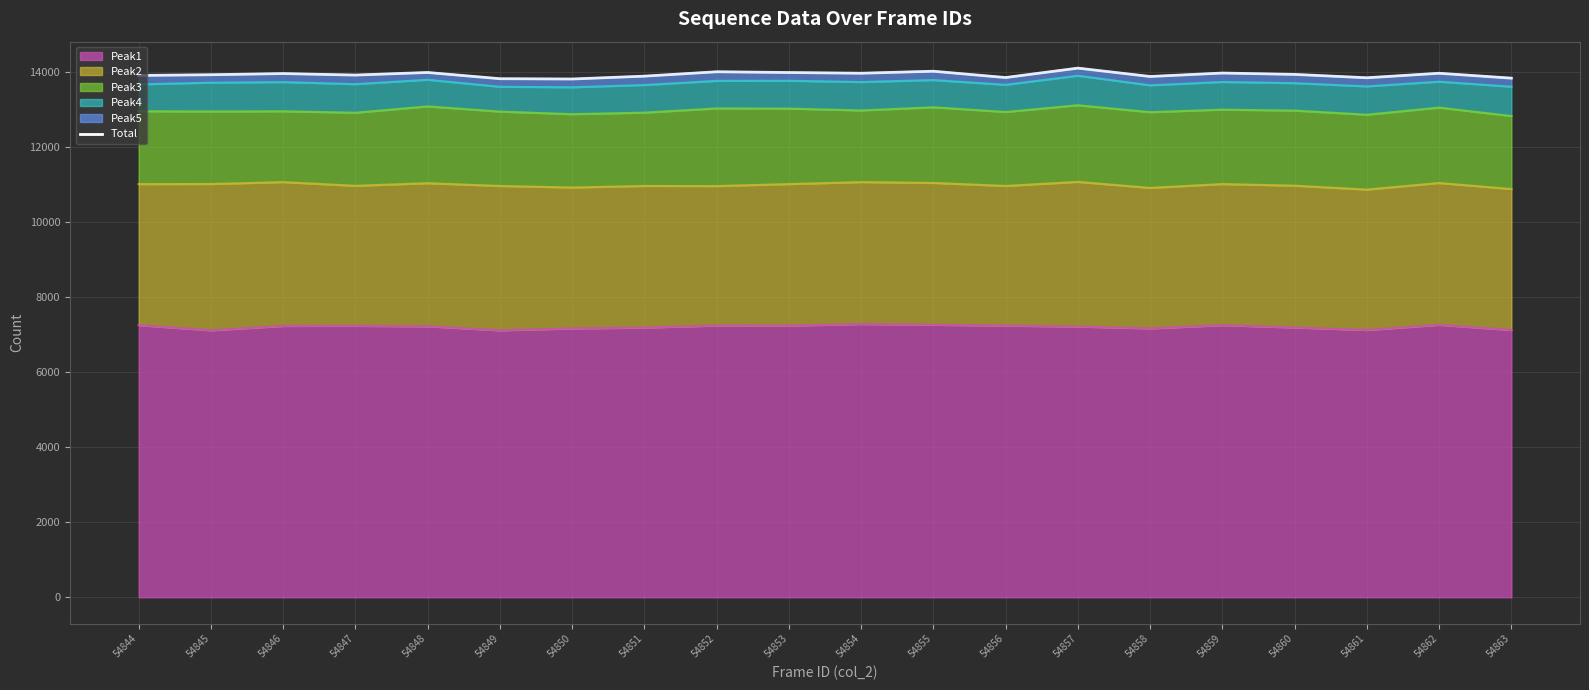

List the labels in order of value, smallest first.

54850, 54849, 54863, 54861, 54856, 54858, 54851, 54844, 54847, 54845, 54860, 54846, 54862, 54854, 54859, 54853, 54848, 54852, 54855, 54857